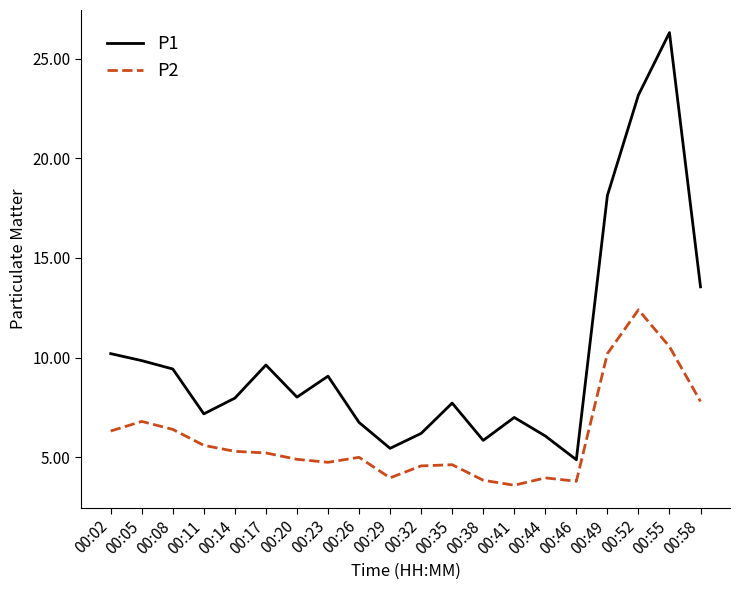

What is the maximum value shown in the chart?

26.3